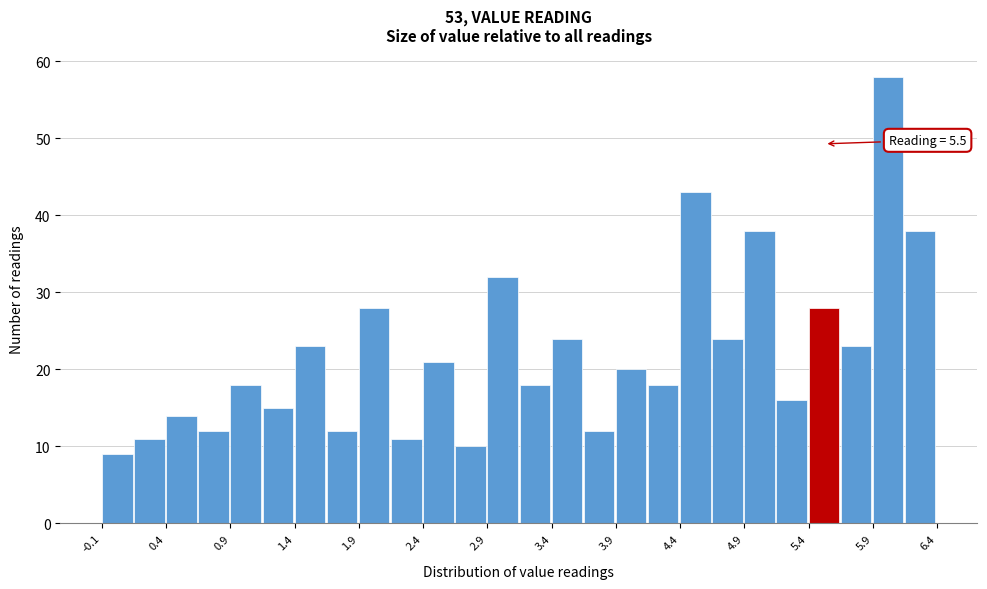

Over which range of the x-axis is the bar tallest?

5.875 to 6.125